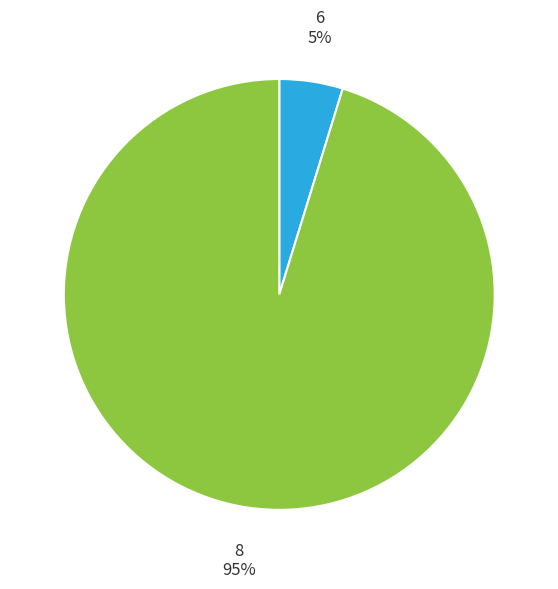

Rank the categories by value from highest to lowest.

8, 6